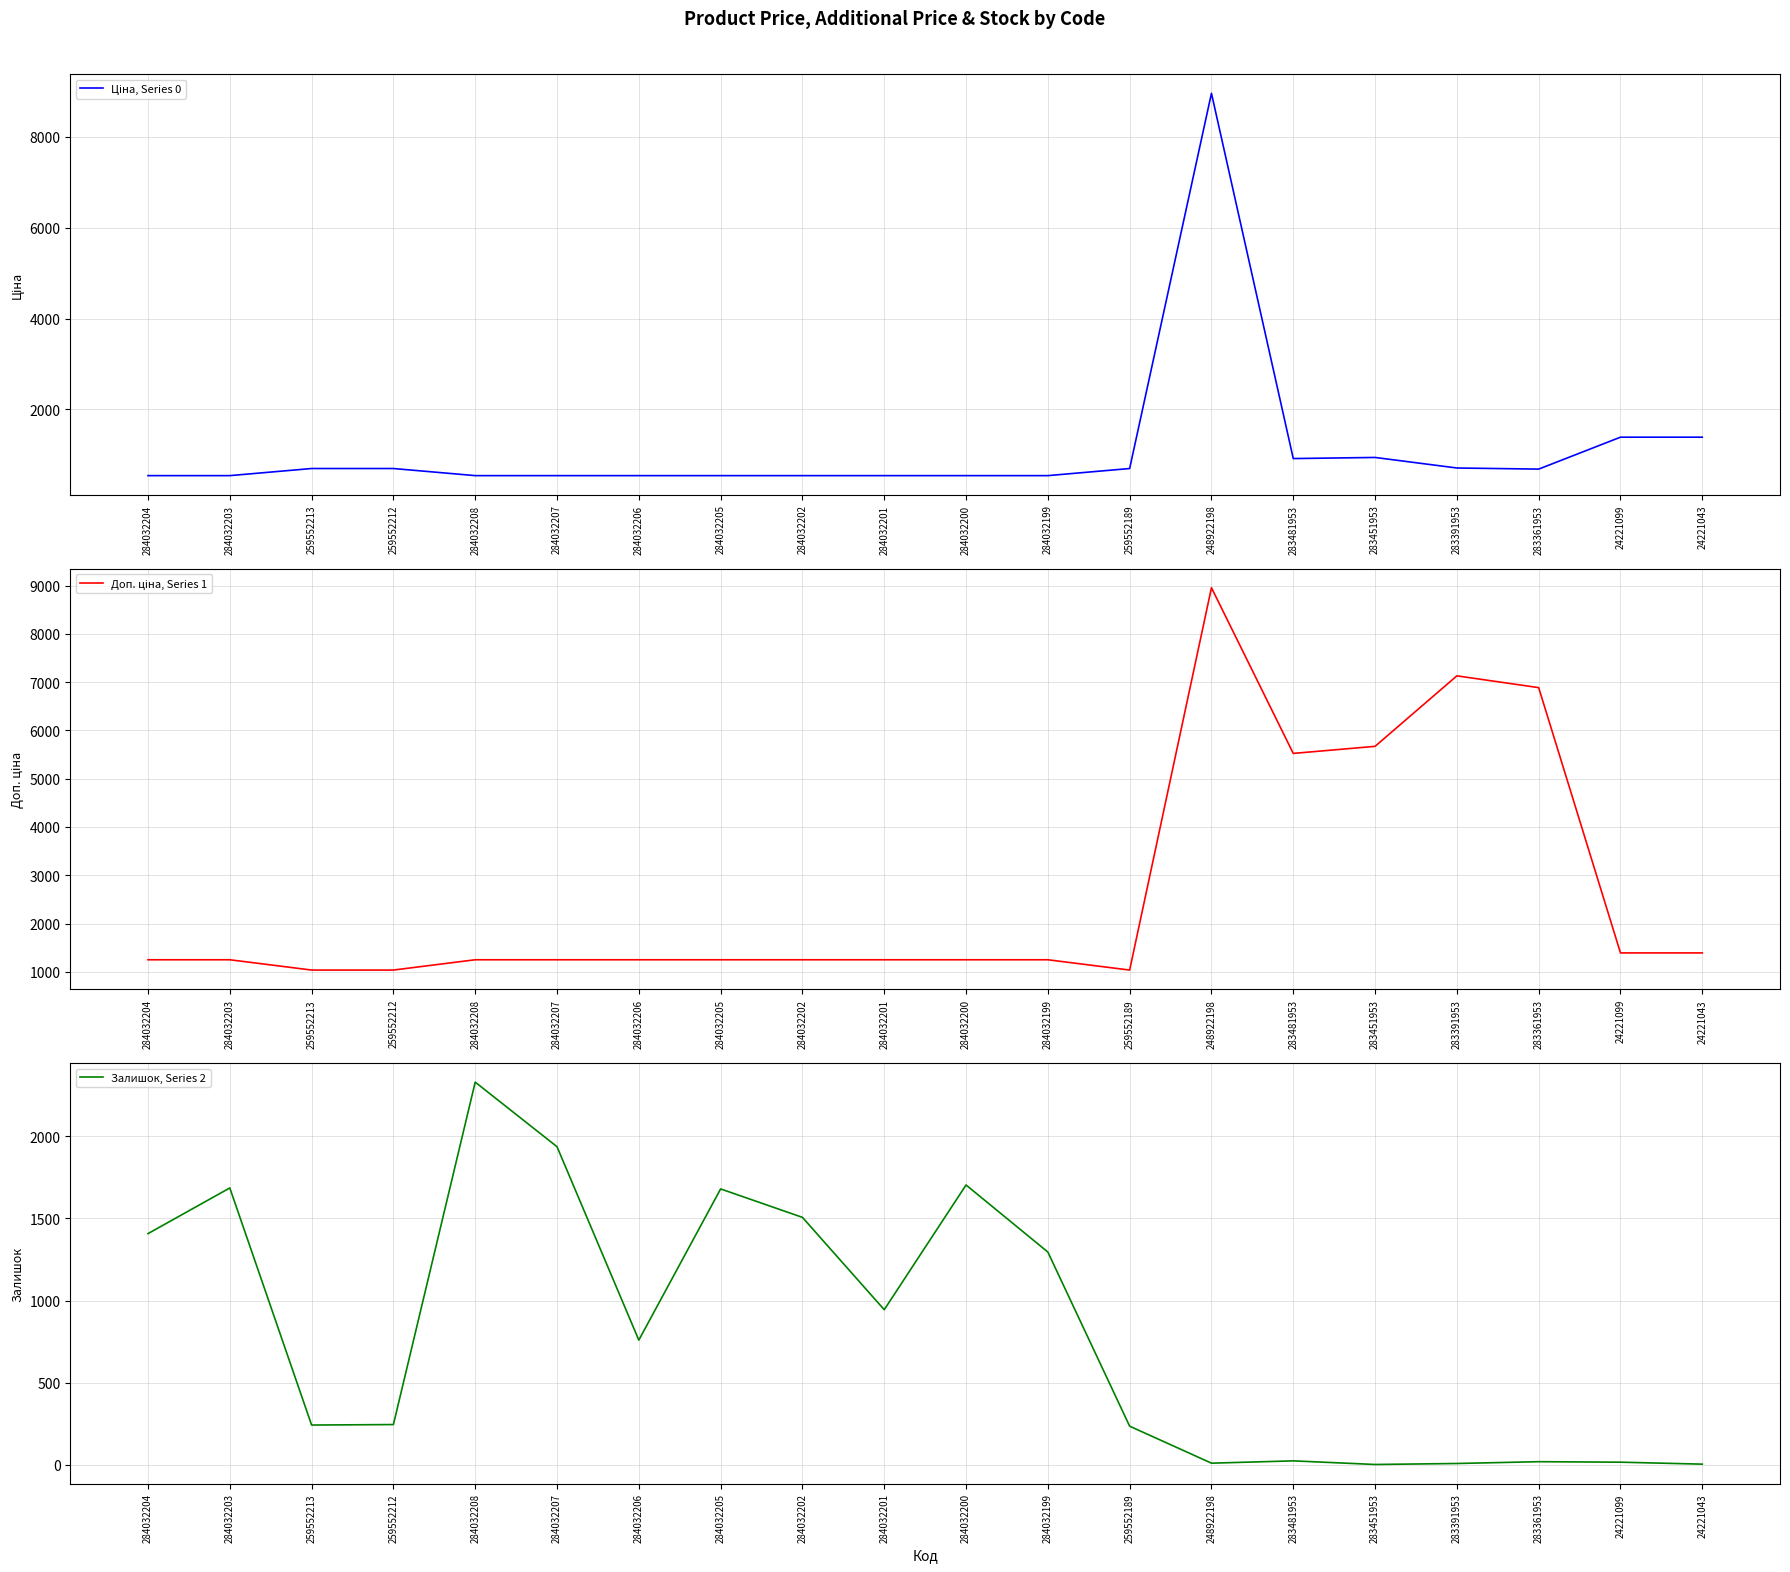

The value of Залишок, Series 2 at 283451953 is 2.0. True or false?

True